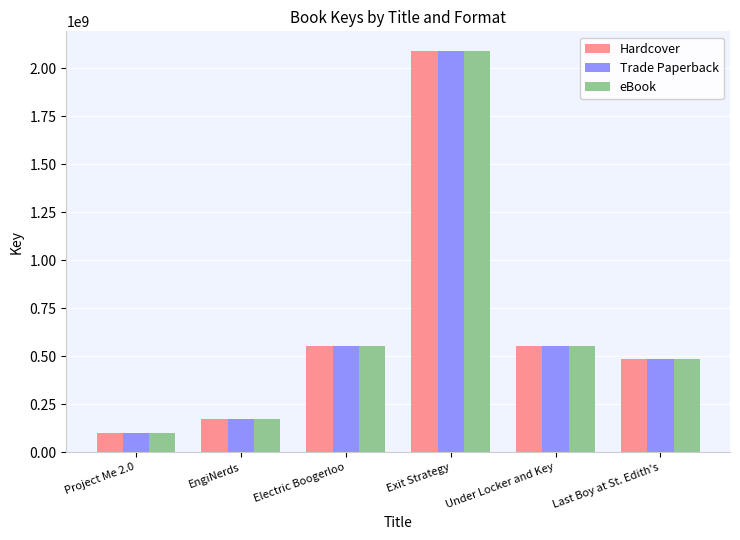

How many distinct data groups are displayed?

3